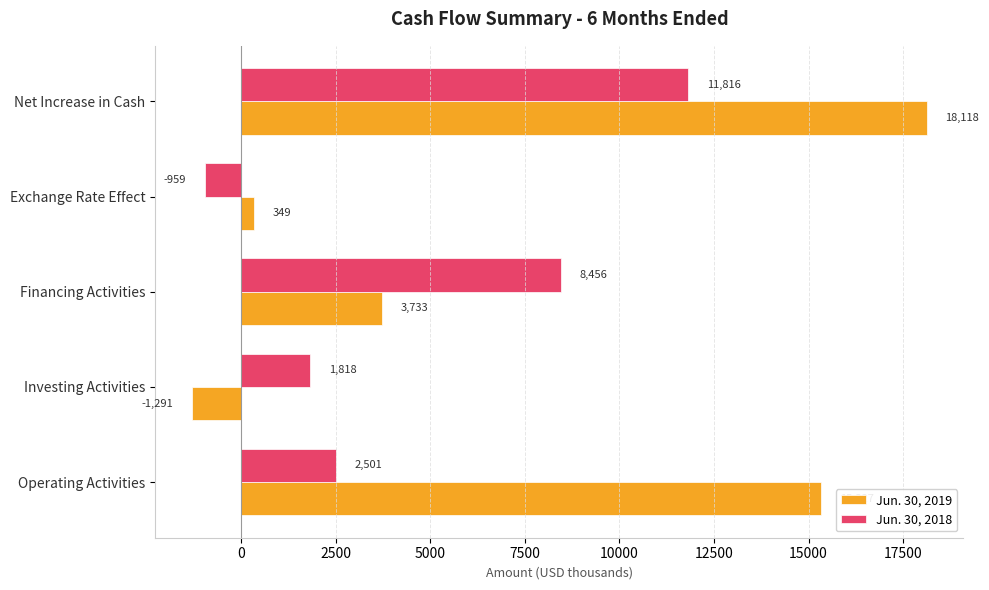

Which series has the largest total across all categories?

Jun. 30, 2019